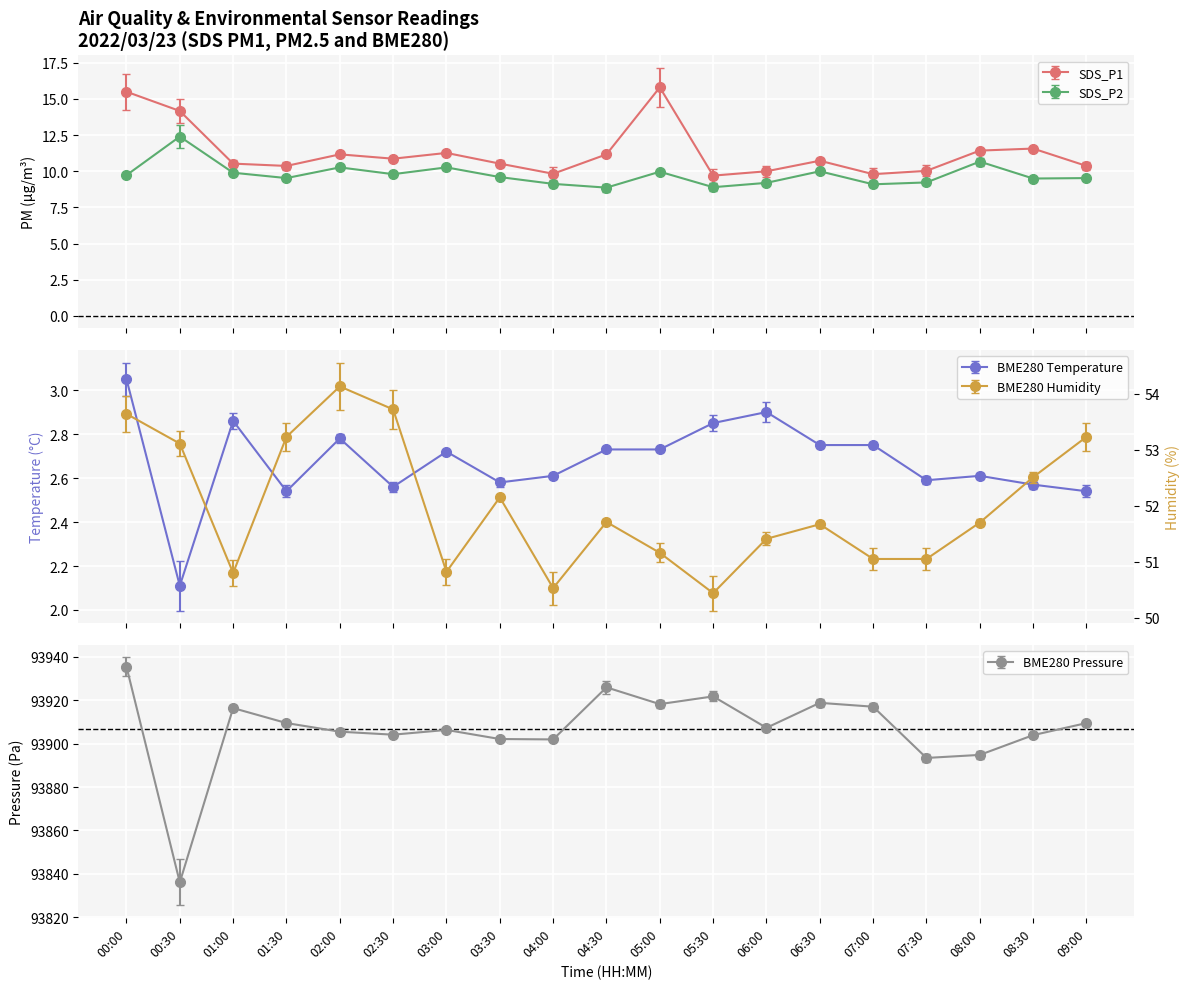

What is the difference between the highest and lowest values at 04:30?

93923.2